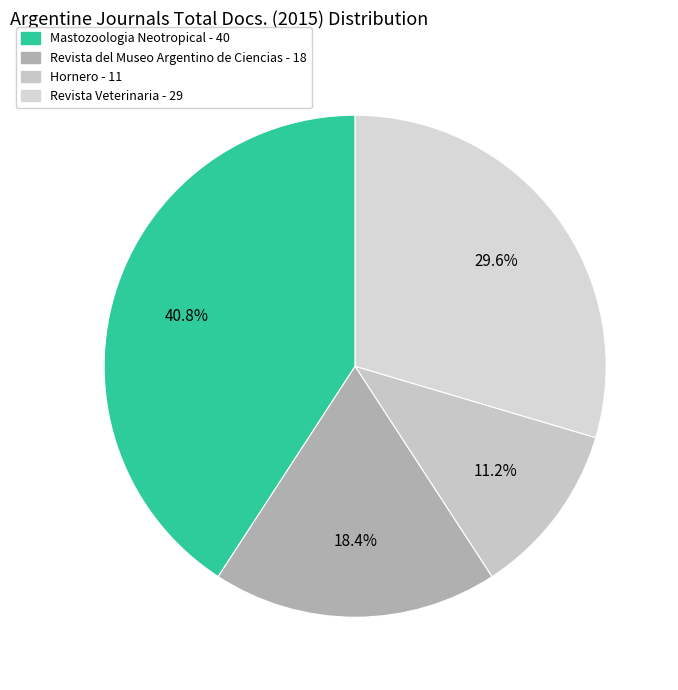

Is the sum of Mastozoologia Neotropical and Revista del Museo Argentino de Ciencias greater than half?

Yes